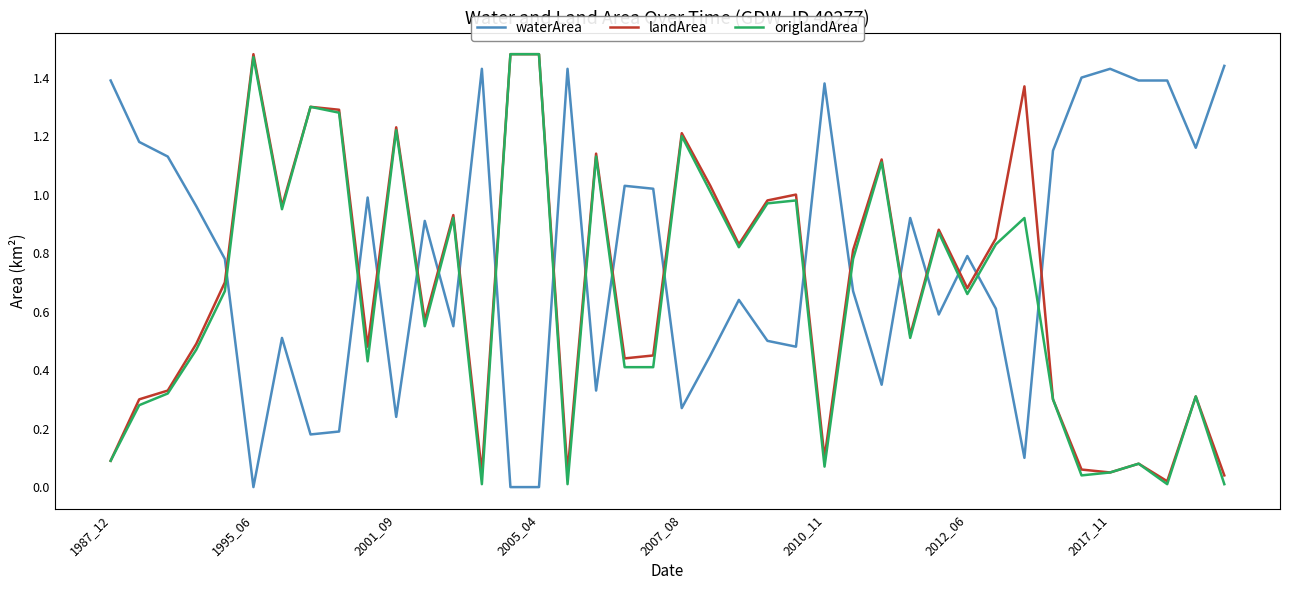

True or false: waterArea and landArea cross at least once.

True